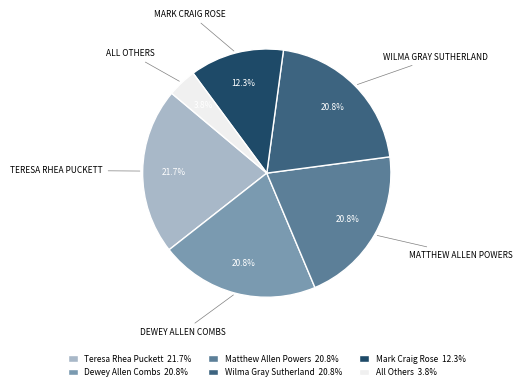

Does All Others represent more than half of the total?

No